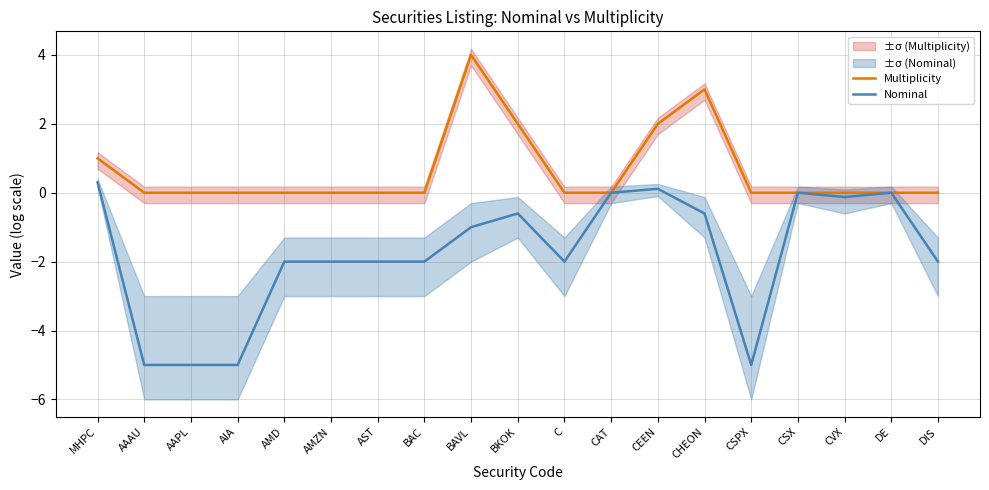

What are all the series names shown in the legend?

Multiplicity, Nominal